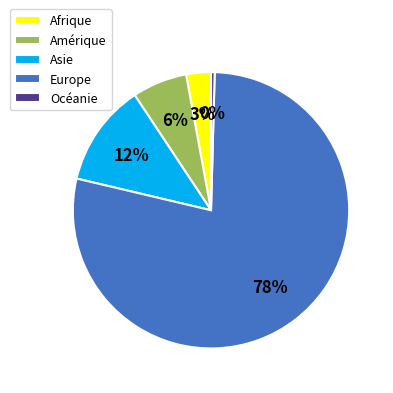

What percentage is the Amérique slice, to the nearest percent?

6%